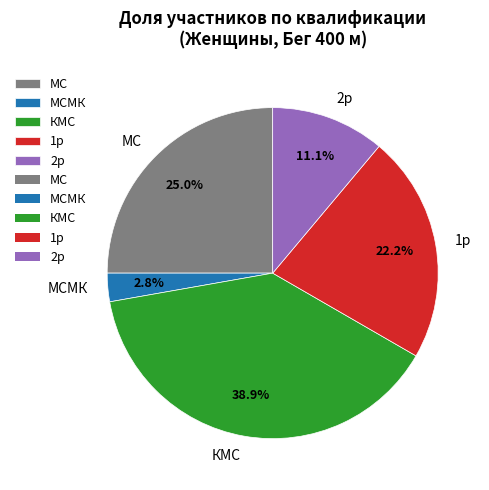

Which has a higher value, 1р or КМС?

КМС